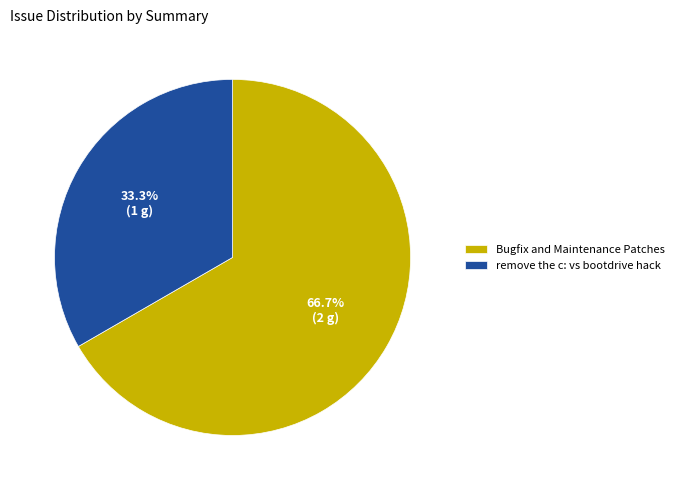

What percentage is the Bugfix and Maintenance Patches slice, to the nearest percent?

67%